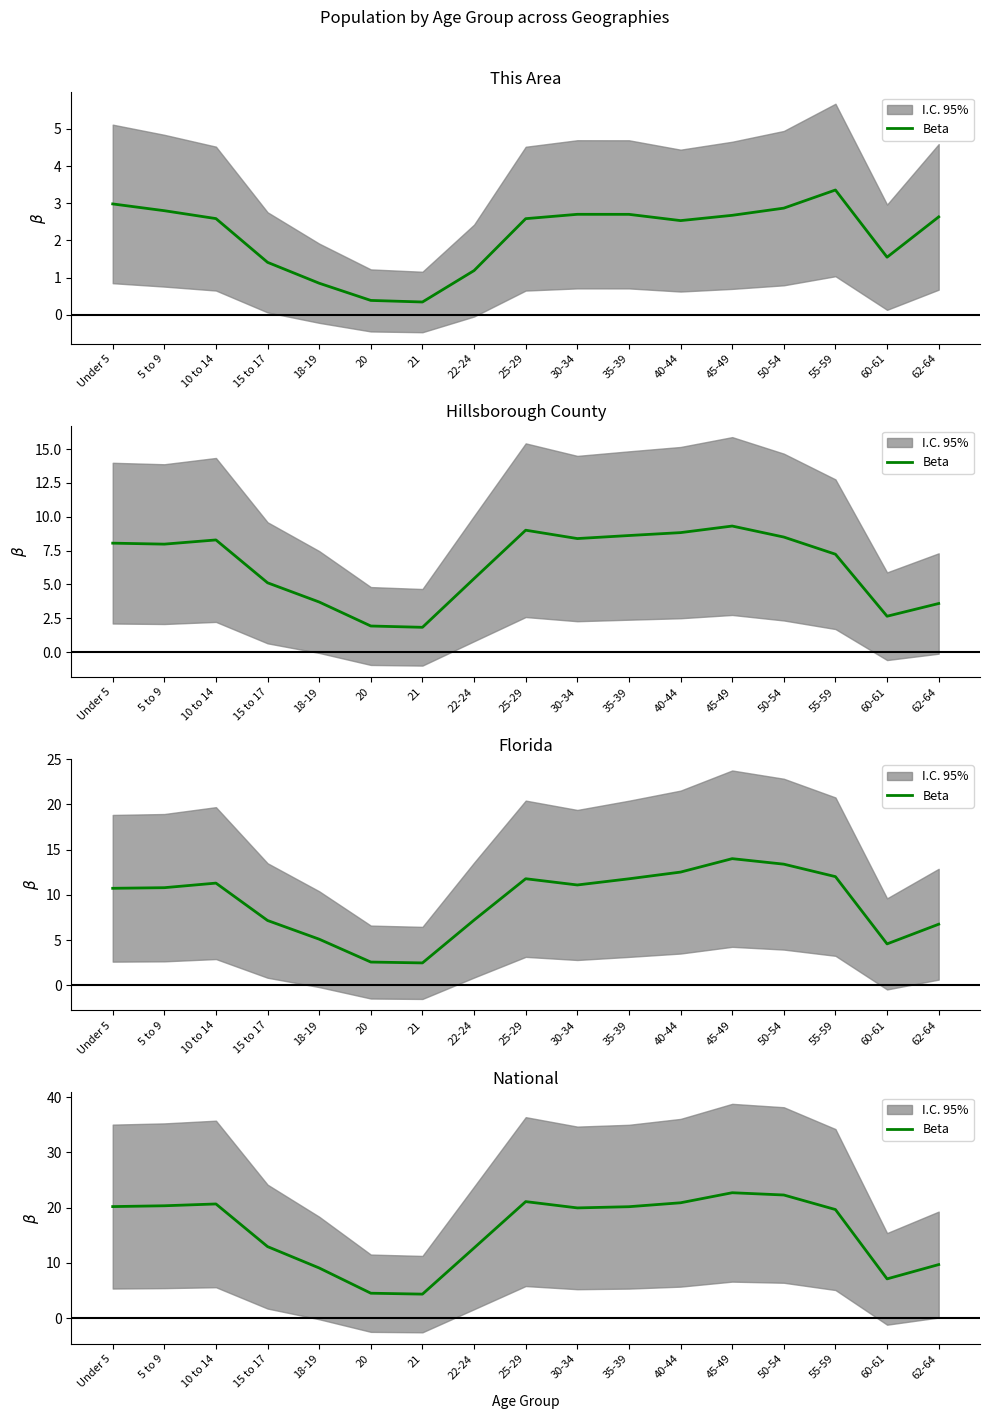

How many lines are shown in the chart?

1